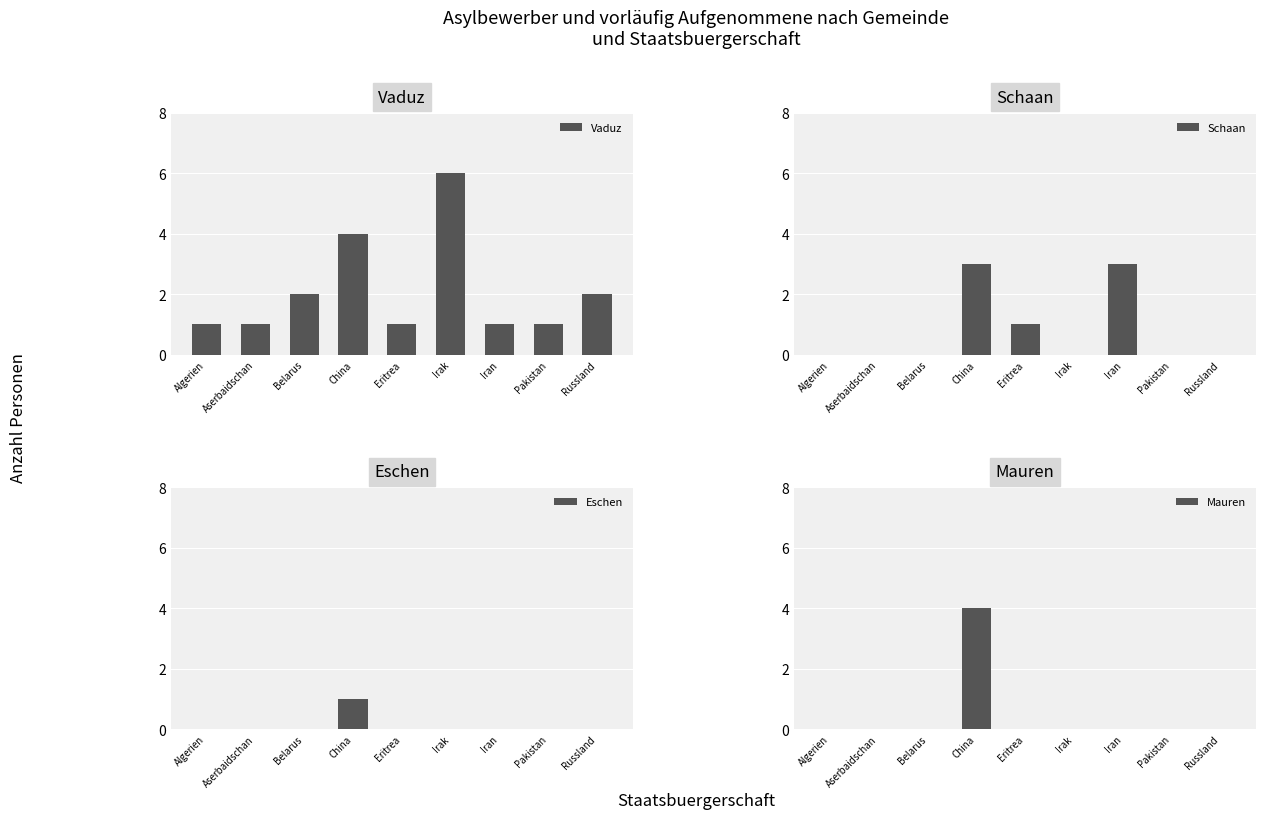

Which has a higher value, Iran or Aserbaidschan?

Iran